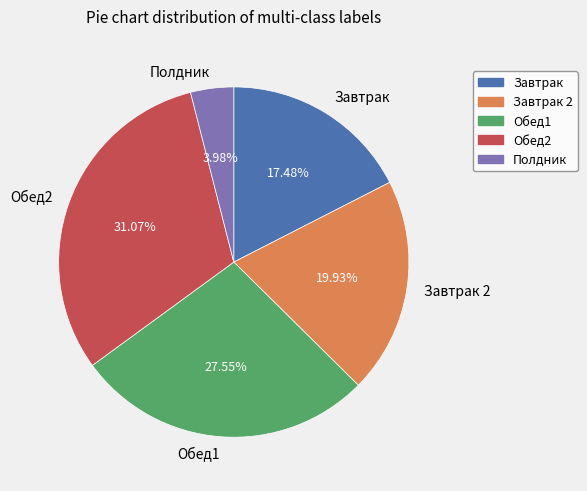

To the nearest percent, what is the difference between the Обед2 and Обед1 slice percentages?

4%